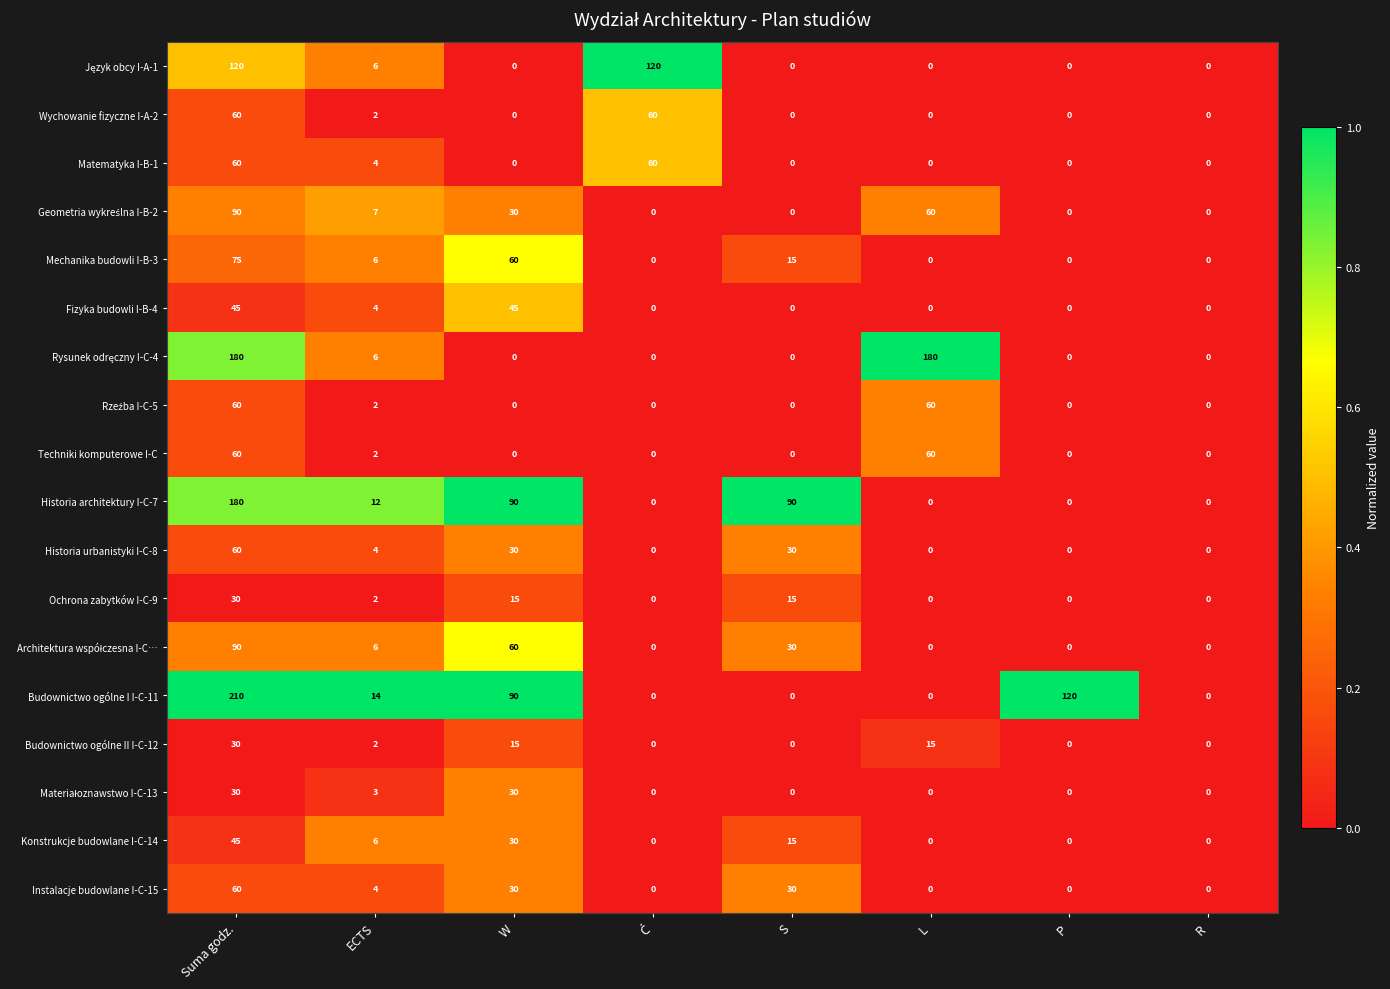

At which label does Budownictwo ogólne II I-C-12 reach its peak?

Suma godz.